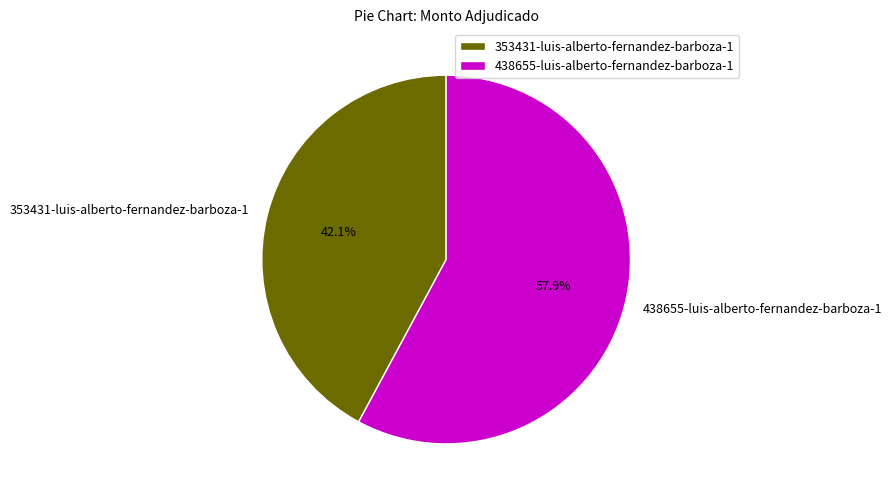

To the nearest percent, what is the combined percentage of 353431-luis-alberto-fernandez-barboza-1 and 438655-luis-alberto-fernandez-barboza-1?

100%